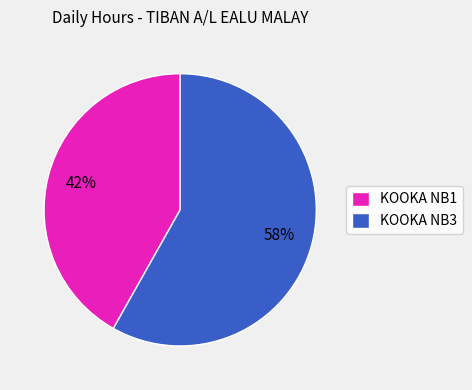

Does any single category account for the majority?

Yes